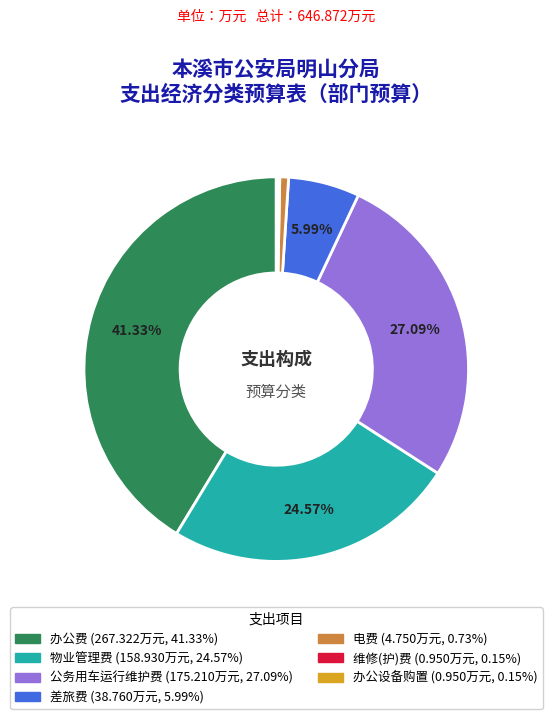

What is the largest slice in the pie chart?

办公费